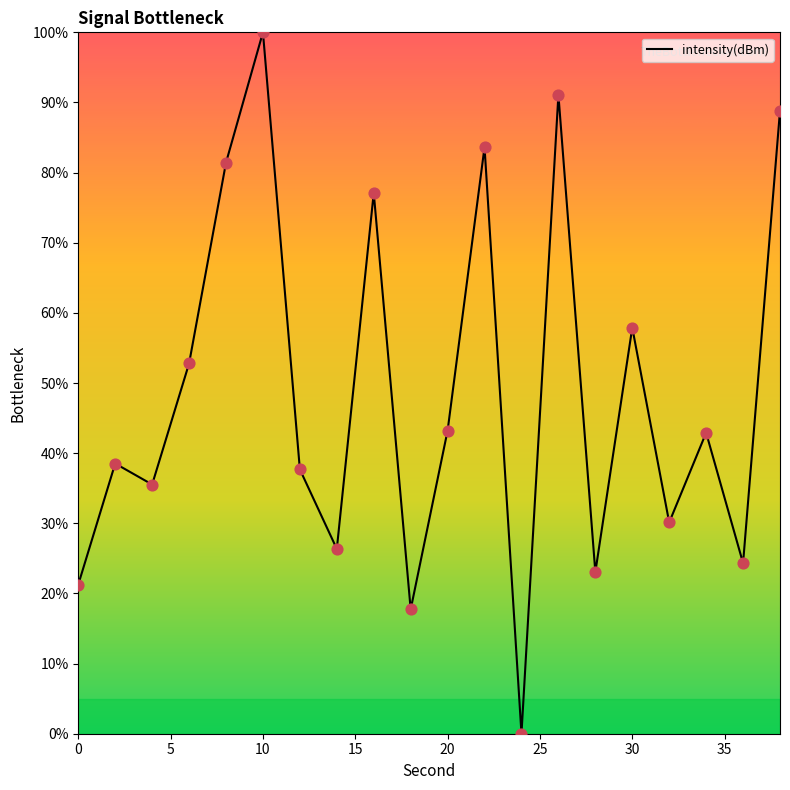

What is the difference between the maximum and minimum values?

100.0